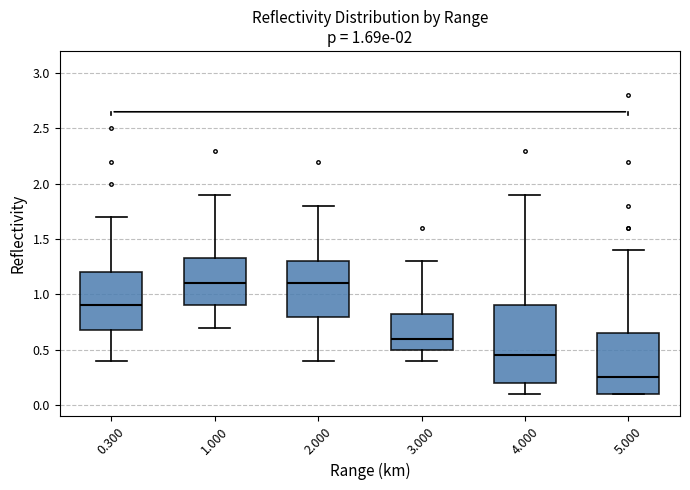

Which box is the tallest, from its lower edge to its upper edge?

4.000